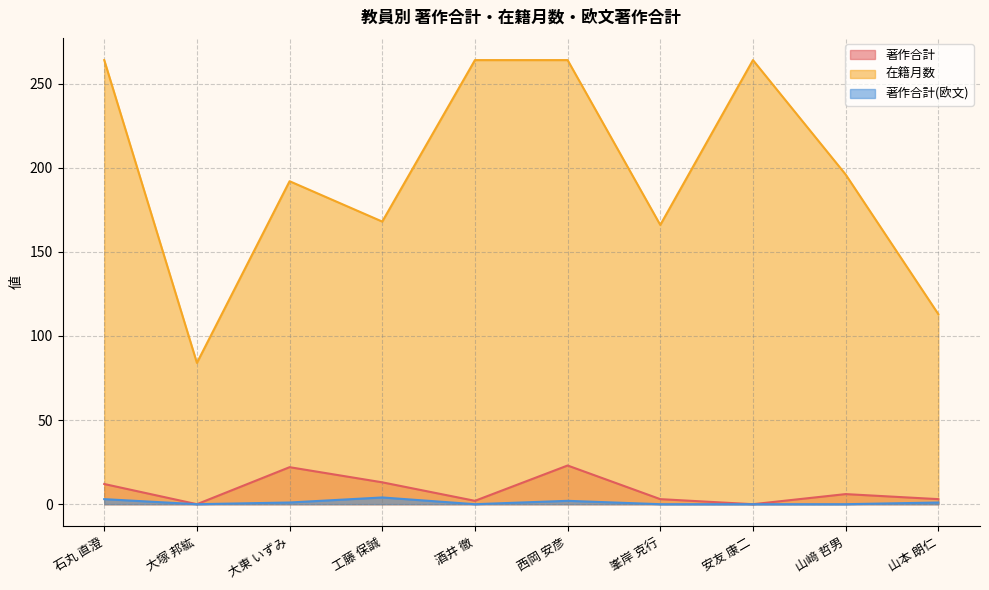

Which series has the largest total across all categories?

在籍月数